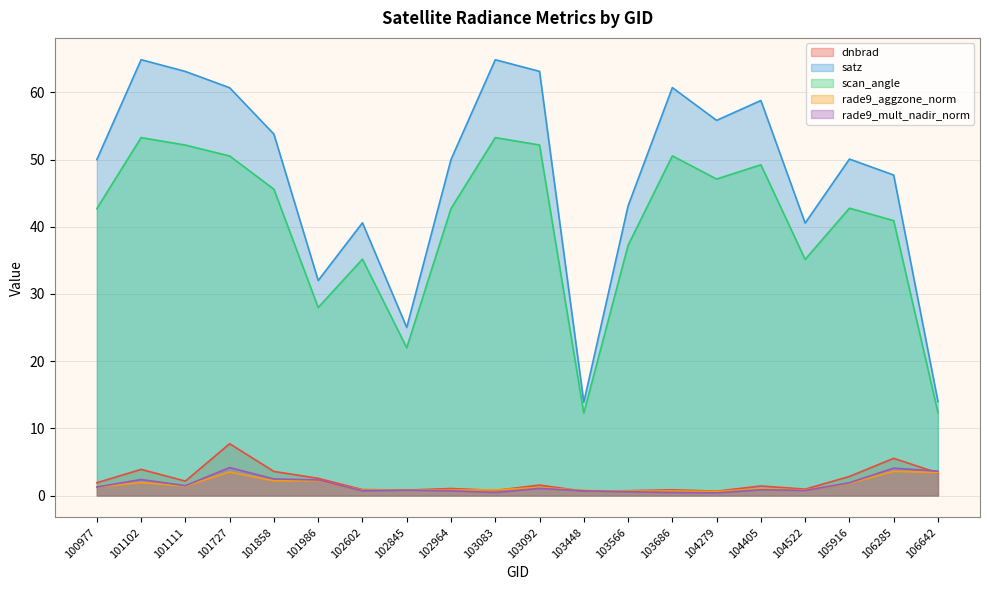

In rade9_mult_nadir_norm, how many points are lower than both neighbors (excluding endpoints)?

5